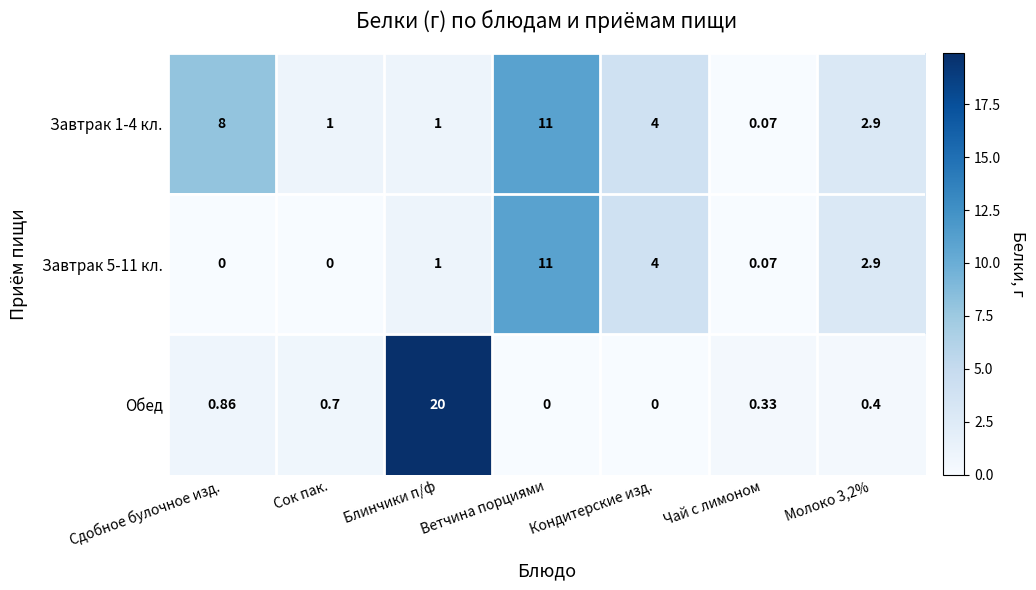

At how many categories does at least one series exceed 14?

1